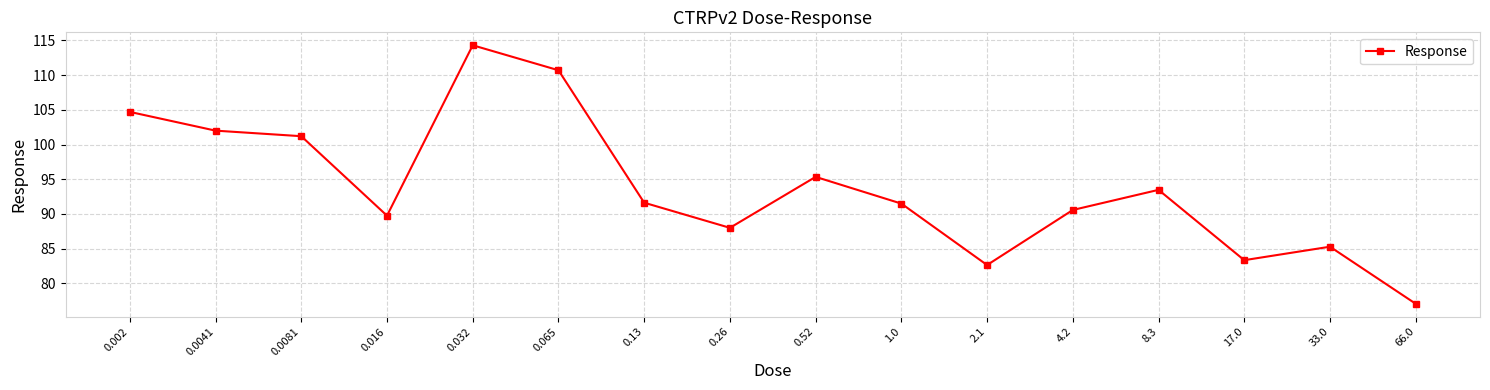

What is the change in value from 0.52 to 66.0?

-18.3